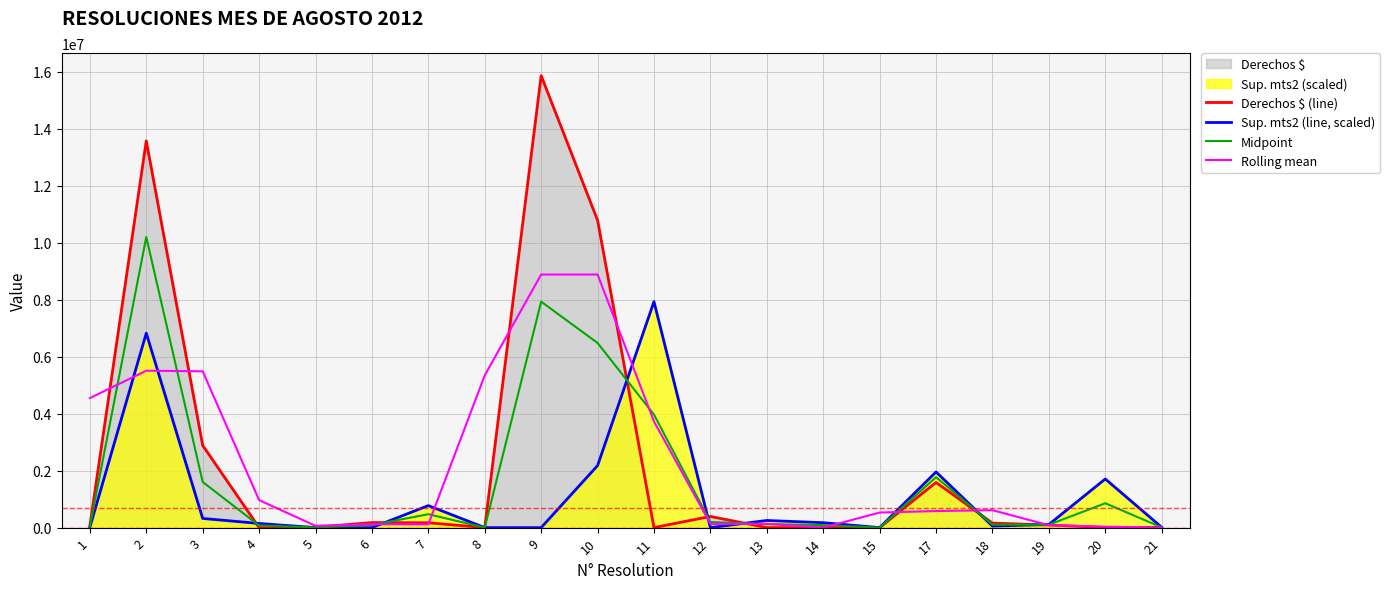

What is the sum of the Rolling mean values at 11 and 1?

8275787.0